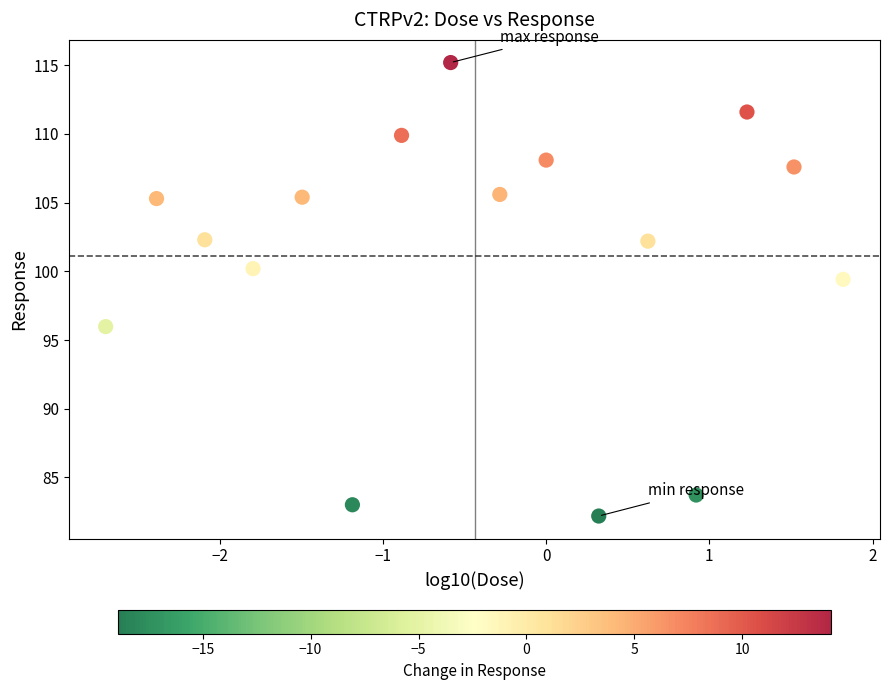

What Y value in the scatter plot is closest to 98?

99.4